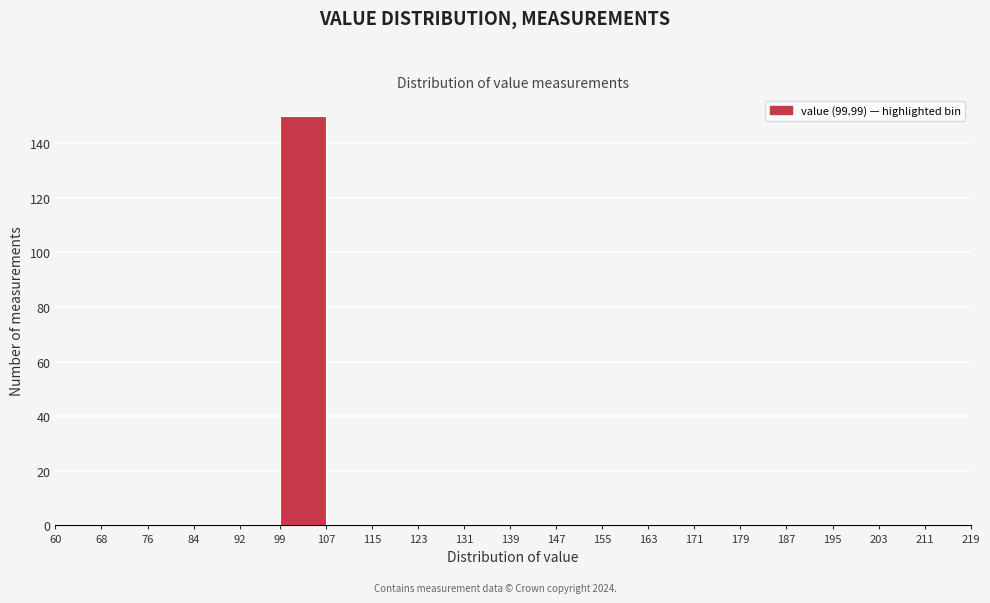

Reading left to right, list every bar in this chart as the range it spans on the x-axis followed by its height. The values are not printed on the chart, so give them approximately, as read against the axis.

60 to 68: 0
68 to 76: 0
76 to 84: 0
84 to 92: 0
92 to 99: 0
99 to 107: 150
107 to 115: 0
115 to 123: 0
123 to 131: 0
131 to 139: 0
139 to 147: 0
147 to 155: 0
155 to 163: 0
163 to 171: 0
171 to 179: 0
179 to 187: 0
187 to 195: 0
195 to 203: 0
203 to 211: 0
211 to 219: 0